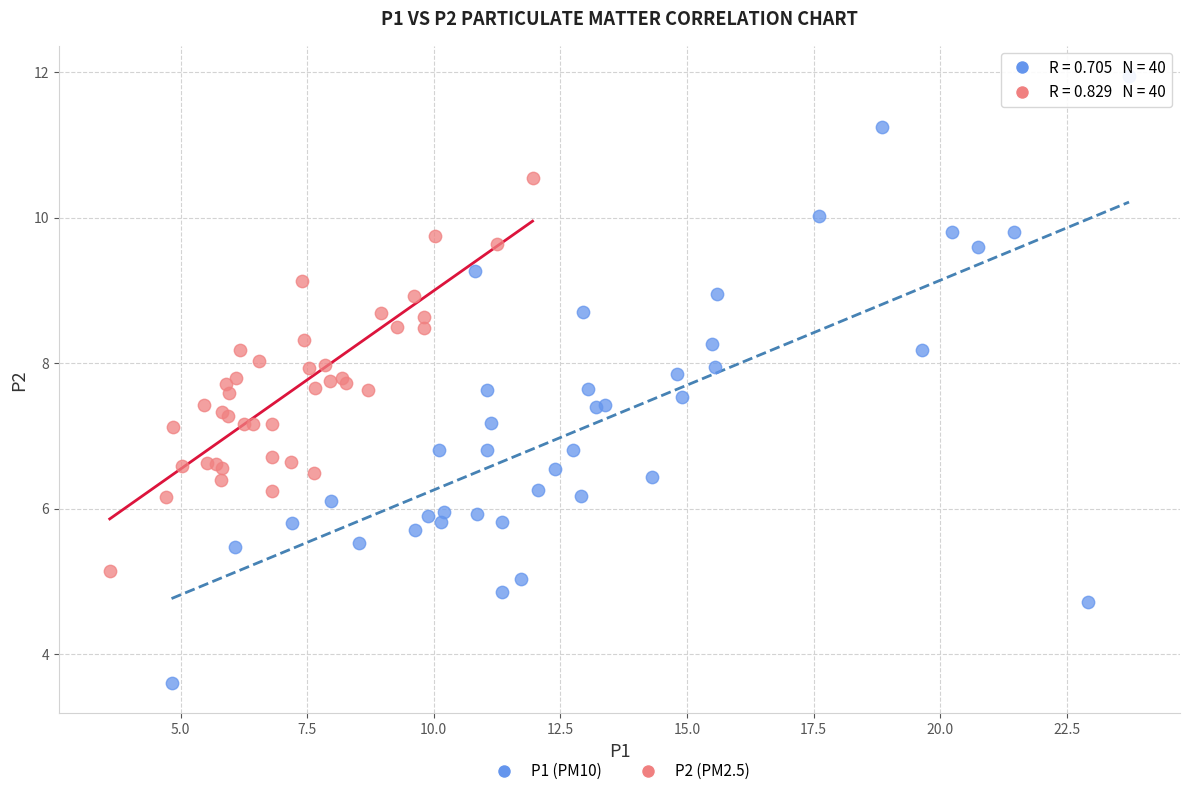

Which series contains the highest Y value?

P1 (PM10)